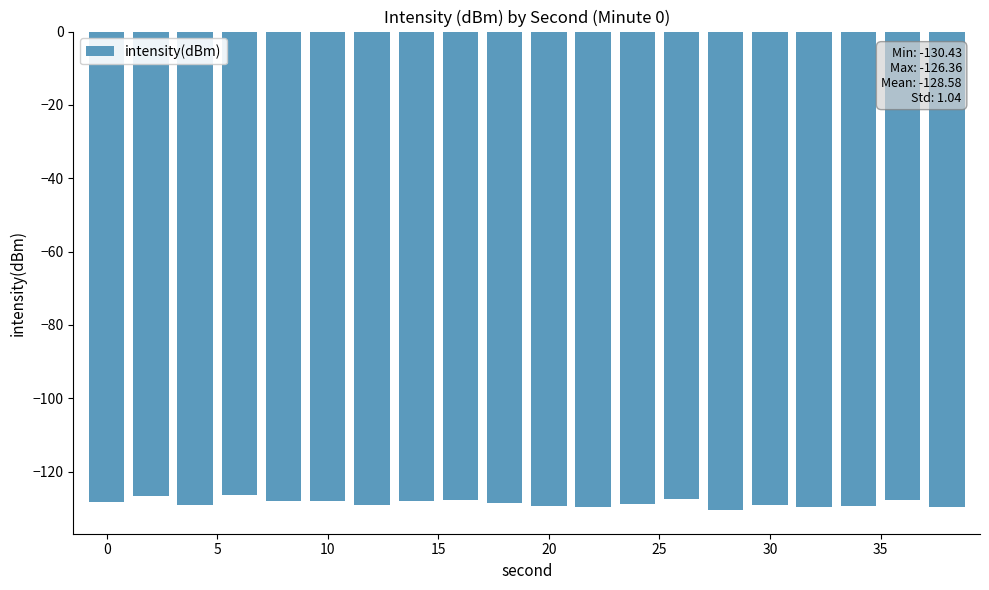

What is the minimum value shown in the chart?

-130.4